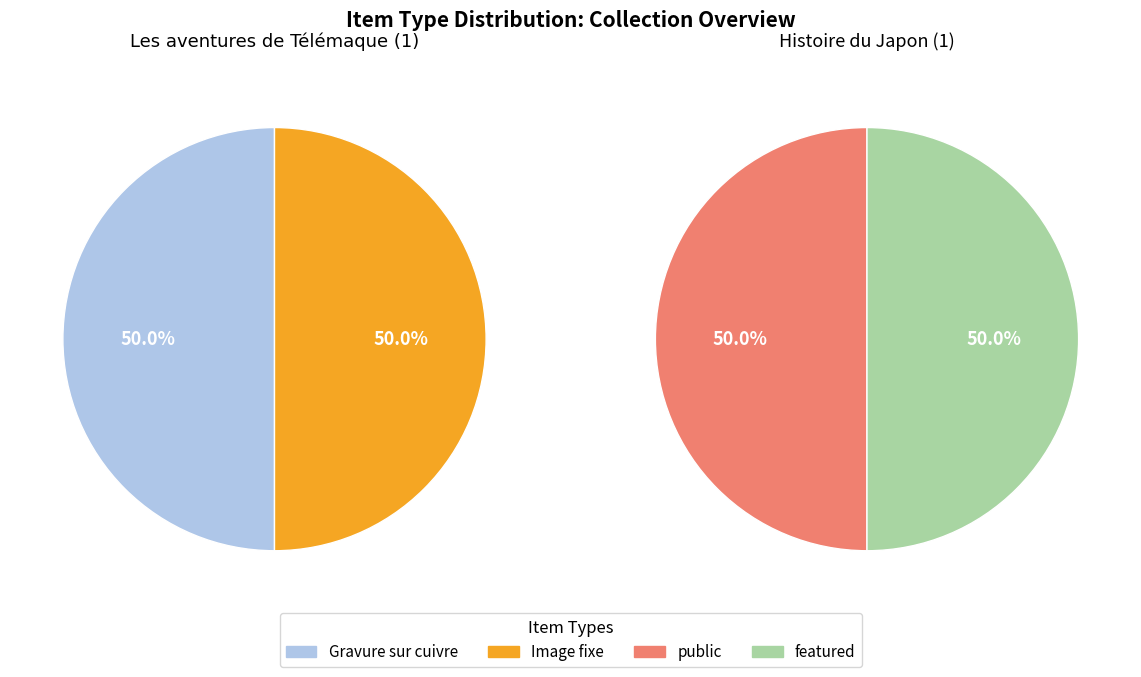

Count the number of slices in the pie.

2